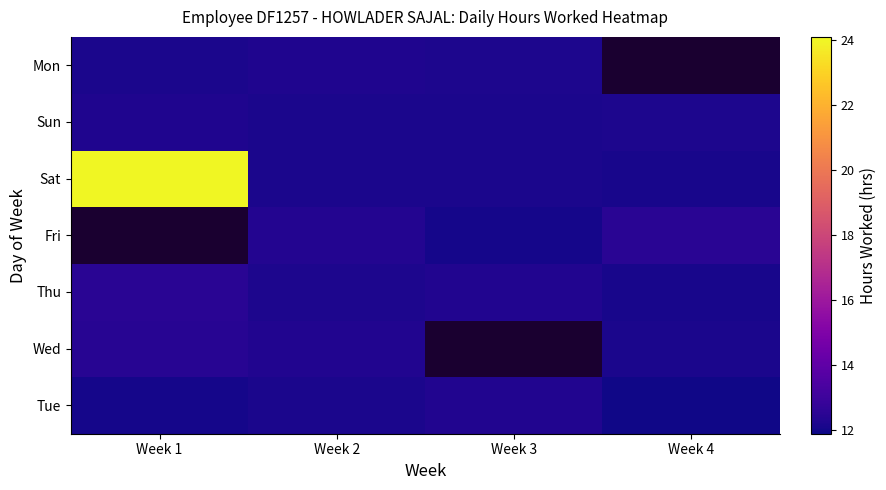

At which category is the sum across all series the highest?

Week 2